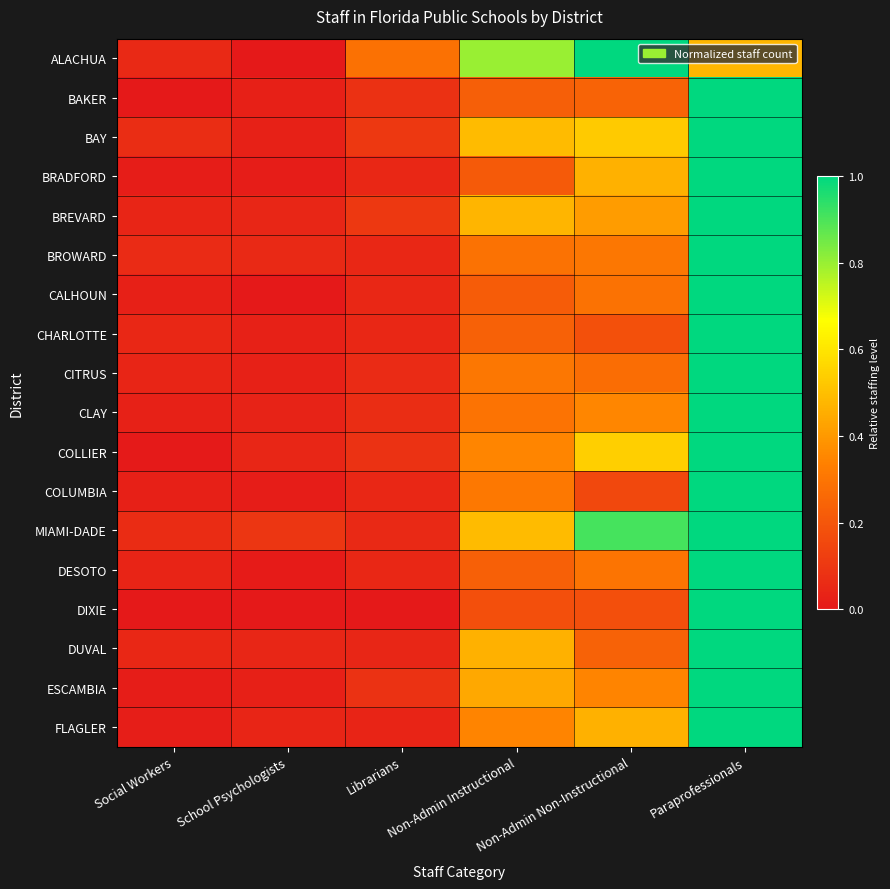

Reading left to right, list all the values displayed in this chart.

ALACHUA: Social Workers=0.1	School Psychologists=0.0	Librarians=0.3	Non-Admin Instructional=0.8	Non-Admin Non-Instructional=1.0	Paraprofessionals=0.5
BAKER: Social Workers=0.0	School Psychologists=0.0	Librarians=0.1	Non-Admin Instructional=0.2	Non-Admin Non-Instructional=0.2	Paraprofessionals=1.0
BAY: Social Workers=0.1	School Psychologists=0.0	Librarians=0.1	Non-Admin Instructional=0.5	Non-Admin Non-Instructional=0.5	Paraprofessionals=1.0
BRADFORD: Social Workers=0.0	School Psychologists=0.0	Librarians=0.1	Non-Admin Instructional=0.2	Non-Admin Non-Instructional=0.5	Paraprofessionals=1.0
BREVARD: Social Workers=0.0	School Psychologists=0.0	Librarians=0.1	Non-Admin Instructional=0.5	Non-Admin Non-Instructional=0.4	Paraprofessionals=1.0
BROWARD: Social Workers=0.1	School Psychologists=0.1	Librarians=0.0	Non-Admin Instructional=0.3	Non-Admin Non-Instructional=0.3	Paraprofessionals=1.0
CALHOUN: Social Workers=0.0	School Psychologists=0.0	Librarians=0.0	Non-Admin Instructional=0.2	Non-Admin Non-Instructional=0.3	Paraprofessionals=1.0
CHARLOTTE: Social Workers=0.0	School Psychologists=0.0	Librarians=0.0	Non-Admin Instructional=0.2	Non-Admin Non-Instructional=0.2	Paraprofessionals=1.0
CITRUS: Social Workers=0.0	School Psychologists=0.0	Librarians=0.1	Non-Admin Instructional=0.3	Non-Admin Non-Instructional=0.3	Paraprofessionals=1.0
CLAY: Social Workers=0.0	School Psychologists=0.0	Librarians=0.1	Non-Admin Instructional=0.3	Non-Admin Non-Instructional=0.4	Paraprofessionals=1.0
COLLIER: Social Workers=0.0	School Psychologists=0.0	Librarians=0.1	Non-Admin Instructional=0.4	Non-Admin Non-Instructional=0.5	Paraprofessionals=1.0
COLUMBIA: Social Workers=0.0	School Psychologists=0.0	Librarians=0.0	Non-Admin Instructional=0.3	Non-Admin Non-Instructional=0.2	Paraprofessionals=1.0
MIAMI-DADE: Social Workers=0.1	School Psychologists=0.1	Librarians=0.1	Non-Admin Instructional=0.5	Non-Admin Non-Instructional=0.9	Paraprofessionals=1.0
DESOTO: Social Workers=0.0	School Psychologists=0.0	Librarians=0.0	Non-Admin Instructional=0.2	Non-Admin Non-Instructional=0.3	Paraprofessionals=1.0
DIXIE: Social Workers=0.0	School Psychologists=0.0	Librarians=0.0	Non-Admin Instructional=0.2	Non-Admin Non-Instructional=0.2	Paraprofessionals=1.0
DUVAL: Social Workers=0.0	School Psychologists=0.0	Librarians=0.0	Non-Admin Instructional=0.5	Non-Admin Non-Instructional=0.2	Paraprofessionals=1.0
ESCAMBIA: Social Workers=0.0	School Psychologists=0.0	Librarians=0.1	Non-Admin Instructional=0.4	Non-Admin Non-Instructional=0.3	Paraprofessionals=1.0
FLAGLER: Social Workers=0.0	School Psychologists=0.0	Librarians=0.0	Non-Admin Instructional=0.3	Non-Admin Non-Instructional=0.5	Paraprofessionals=1.0